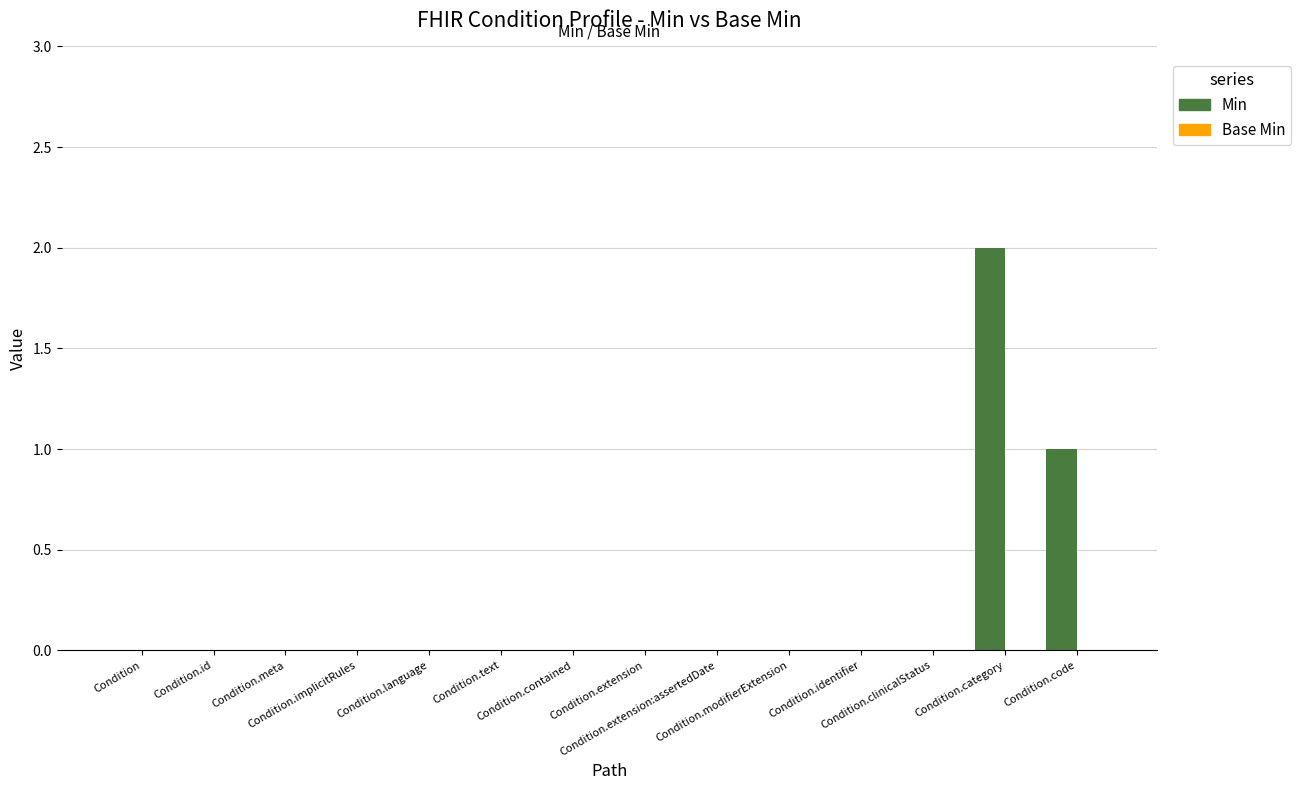

What is the sum of all values?

3